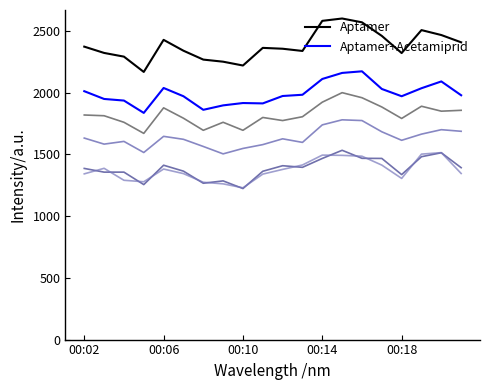

What is the maximum value shown in the chart?

2602